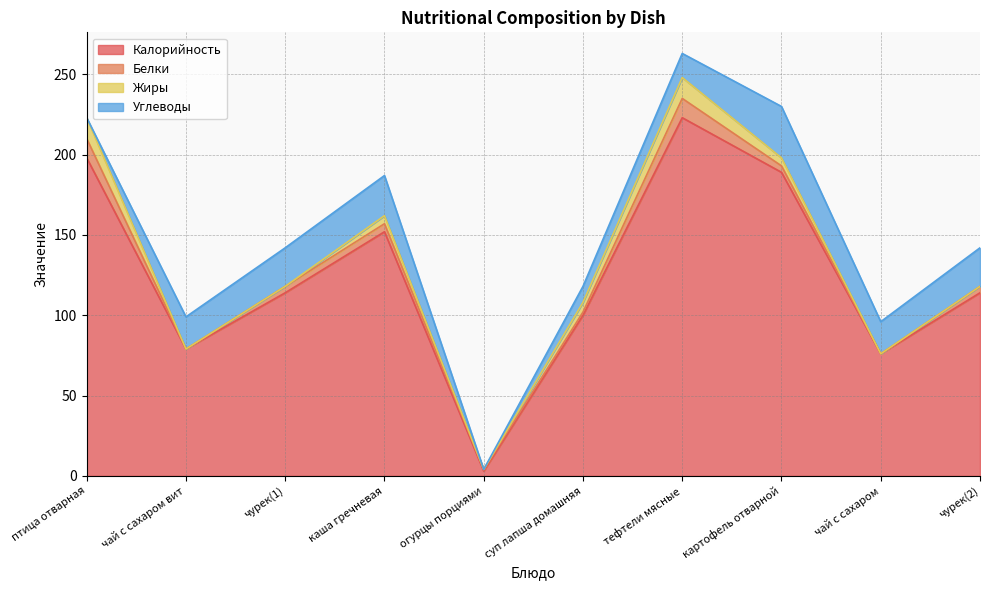

Read the Белки value at птица отварная, to the nearest 10.

10